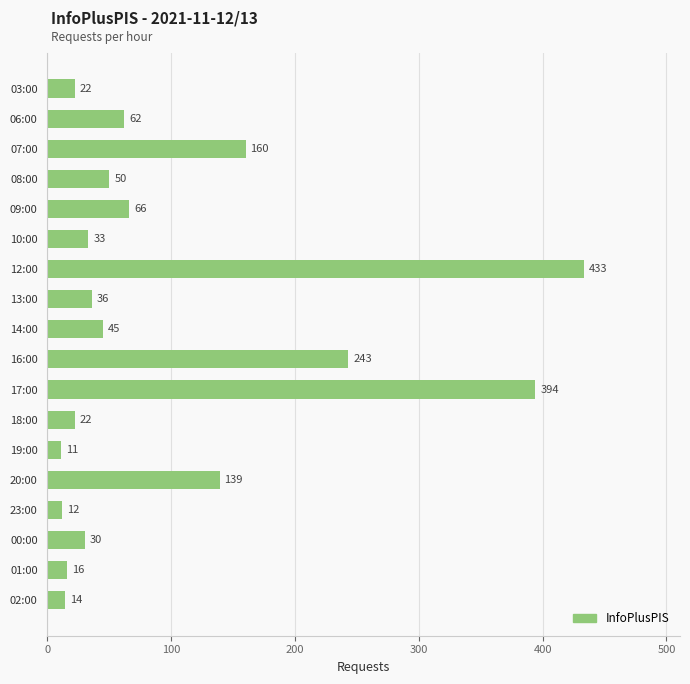

Does the chart contain stacked bars?

No